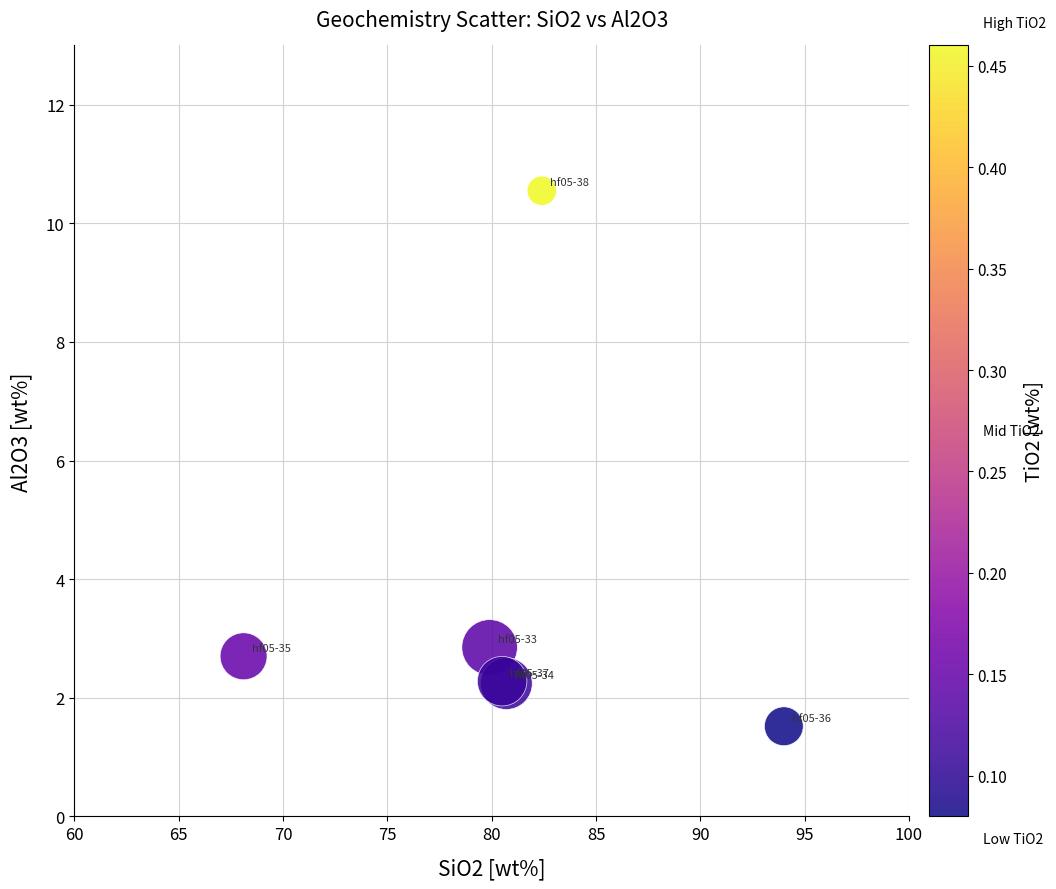

What Y value in the scatter plot is closest to 6?

2.9